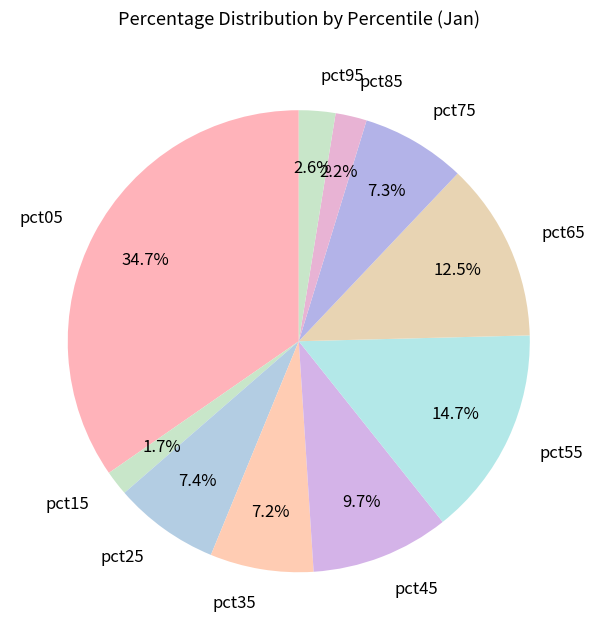

The pct85 slice represents 2% of the pie. True or false?

True